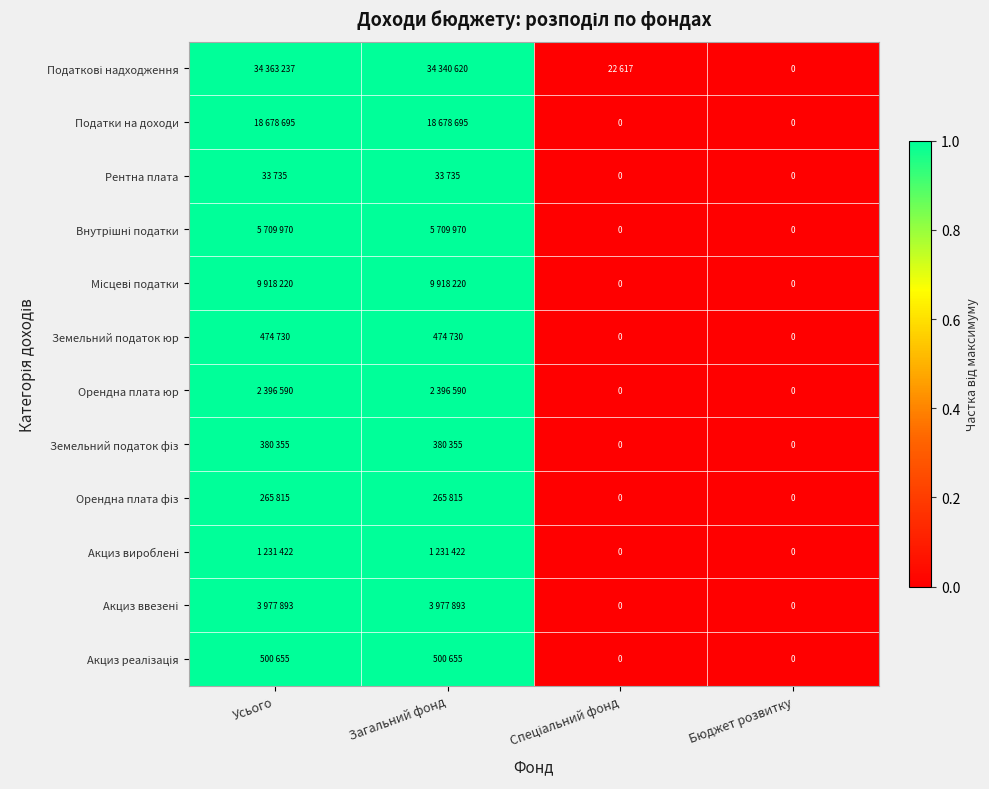

At how many categories does at least one series exceed 0?

3